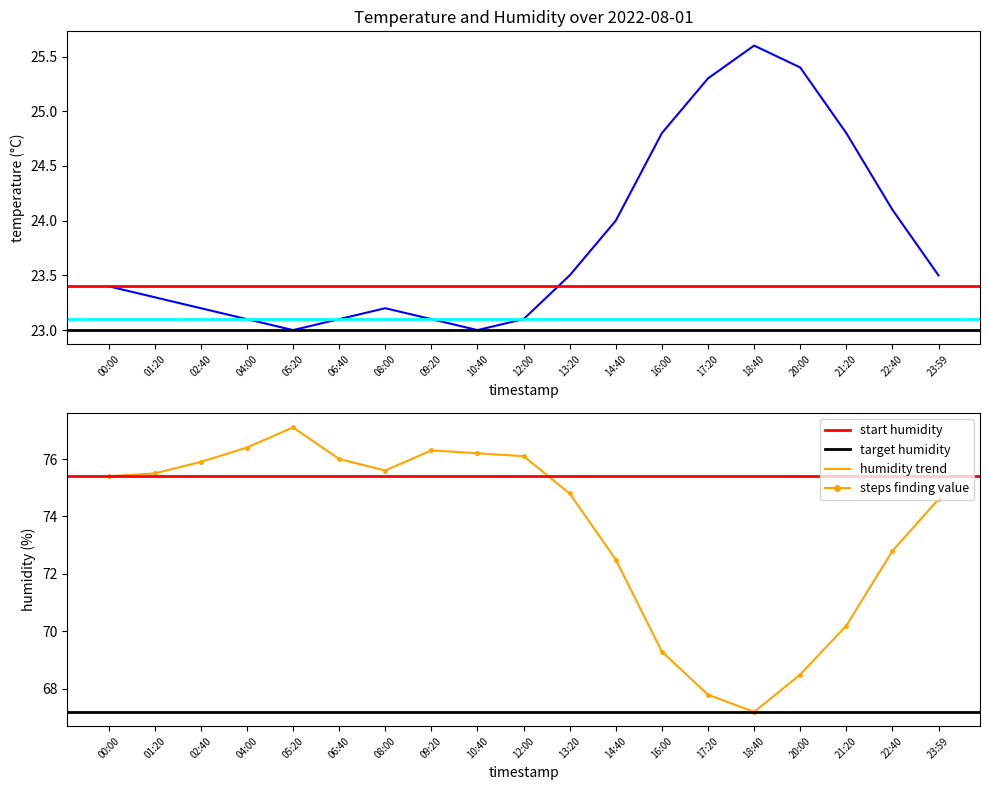

Is it true that temperature equals 24.0 at 14:40?

True